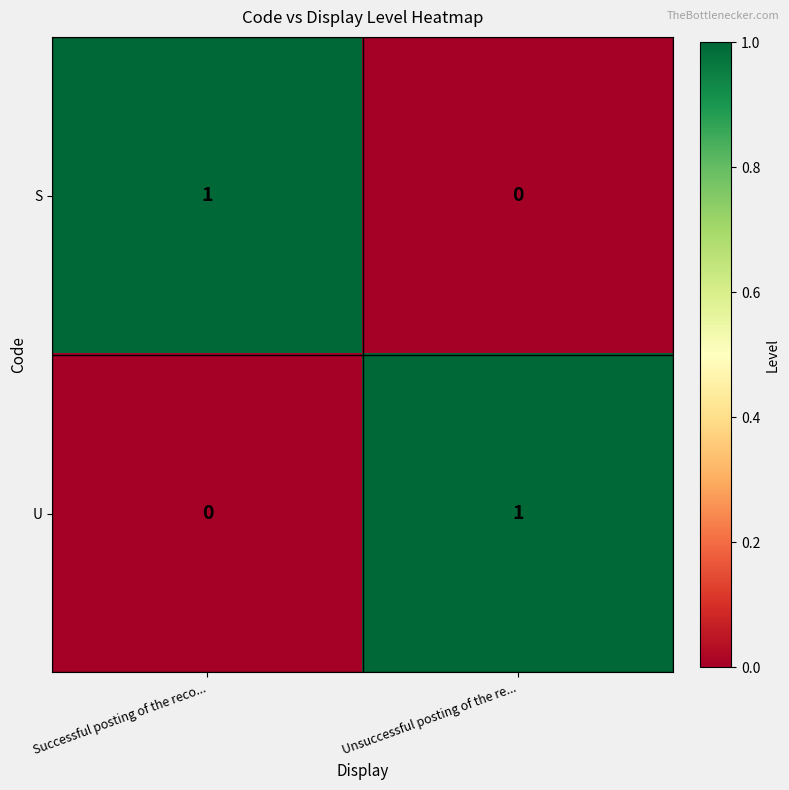

Where is S nearest to the value 0?

Unsuccessful posting of the re...